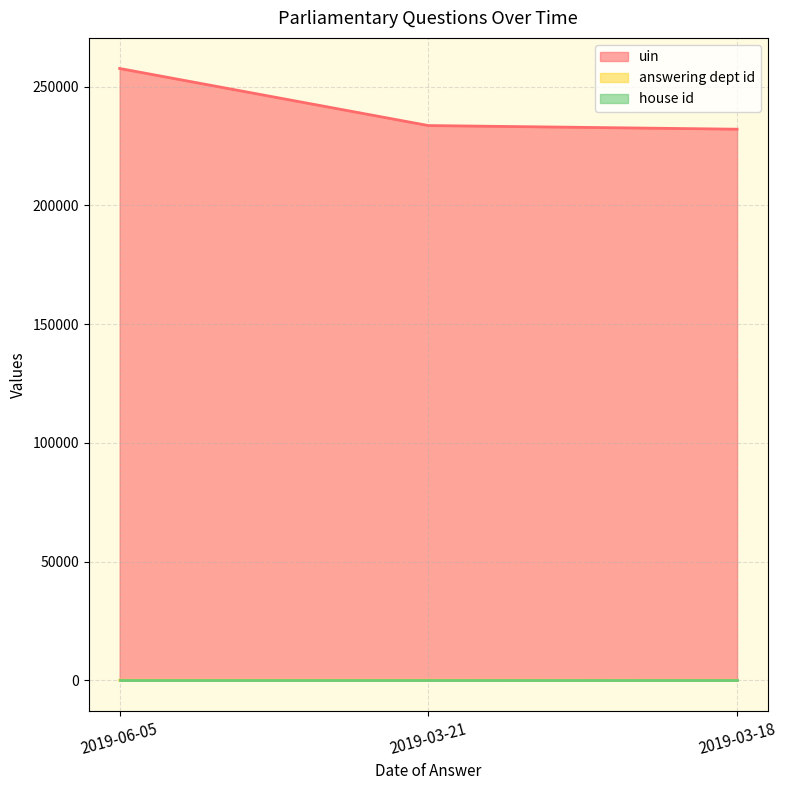

The answering dept id series shows 14 at 2019-03-18. True or false?

True